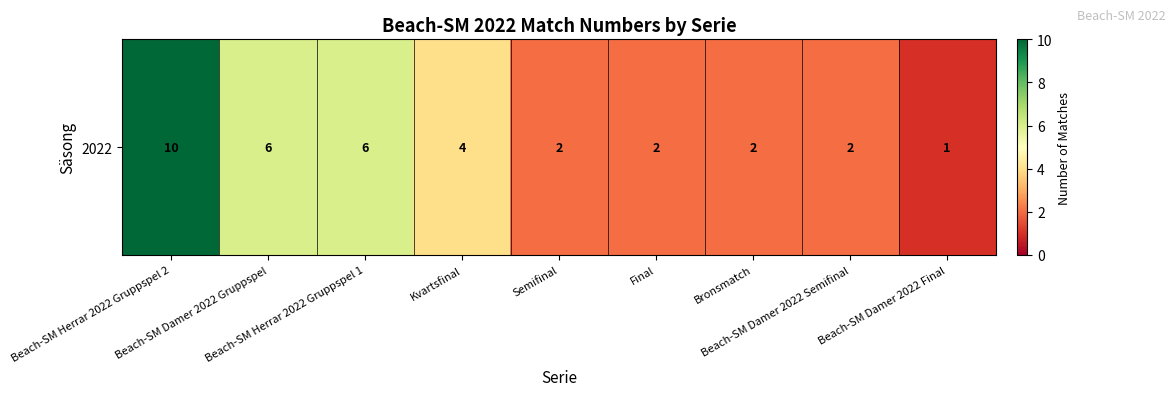

What is the sum of the values at Beach-SM Damer 2022 Gruppspel and Bronsmatch?

8